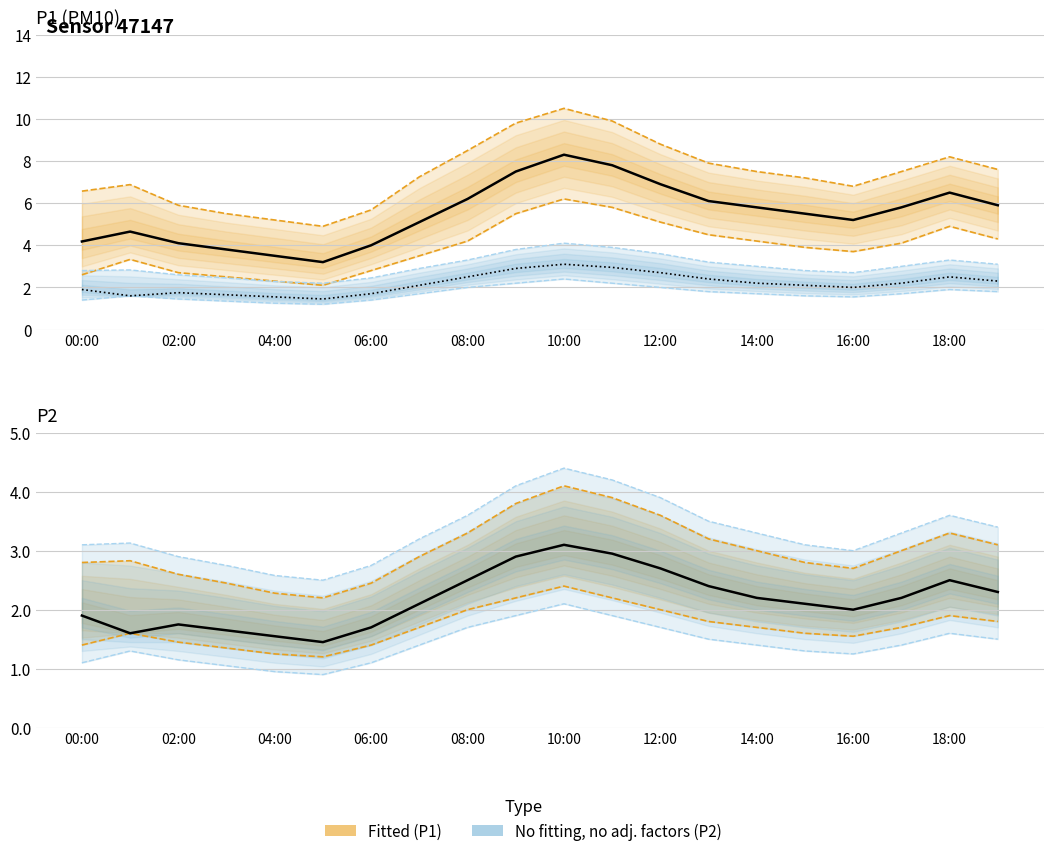

Which category has the highest value across all series?

10:00